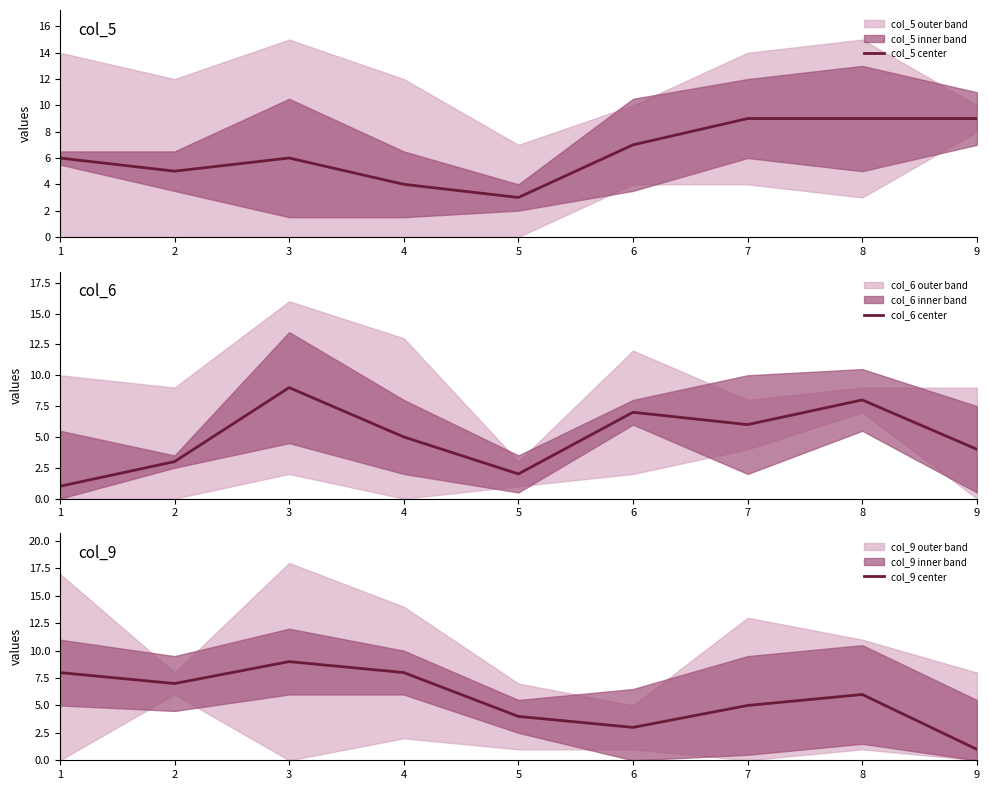

What is the value of the col_6 center point at the 8th from the left?

8